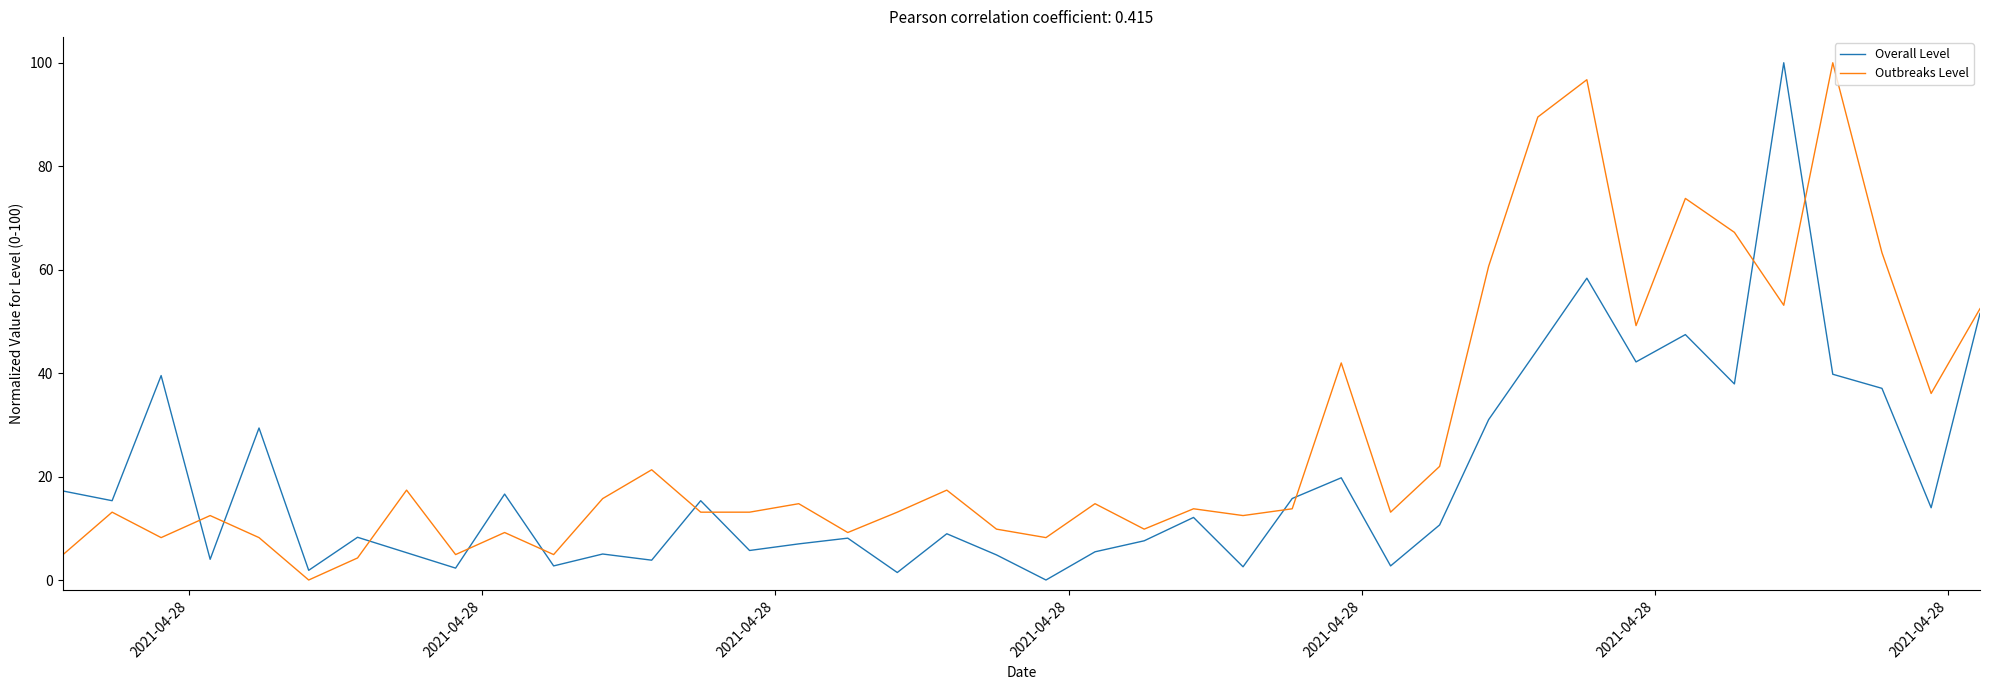

Rank the series by their average value, from highest to lowest.

Outbreaks Level, Overall Level